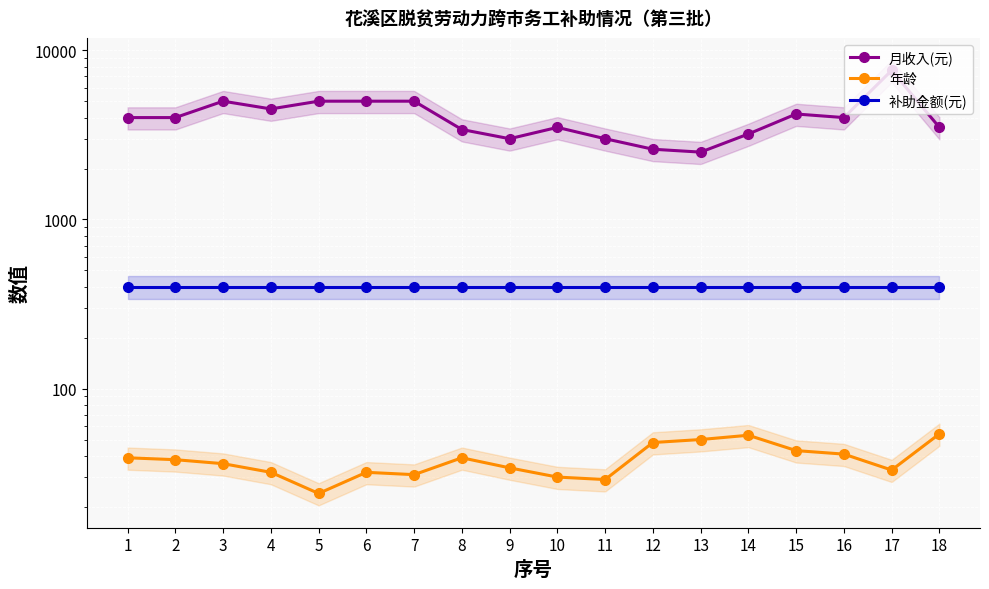

Reading left to right, what are all the values shown in this chart?

月收入(元): 4000	4000	5000	4500	5000	5000	5000	3400	3000	3500	3000	2600	2500	3200	4200	4000	7600	3500
年龄: 39	38	36	32	24	32	31	39	34	30	29	48	50	53	43	41	33	54
补助金额(元): 400	400	400	400	400	400	400	400	400	400	400	400	400	400	400	400	400	400